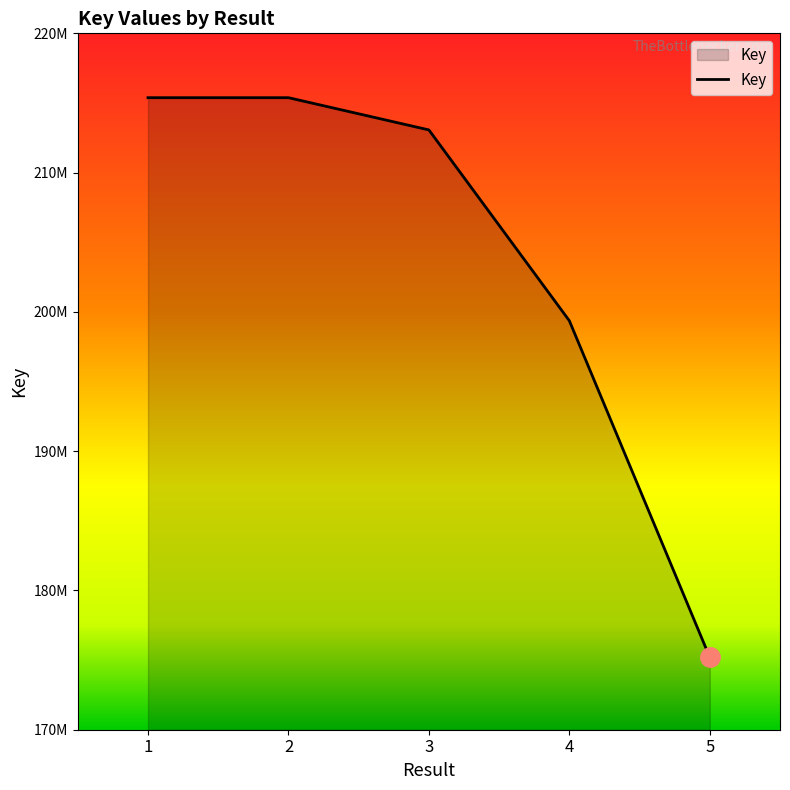

Reading left to right, list all the values displayed in this chart.

1=215380072	2=215380154	3=213065289	4=199365414	5=175195237